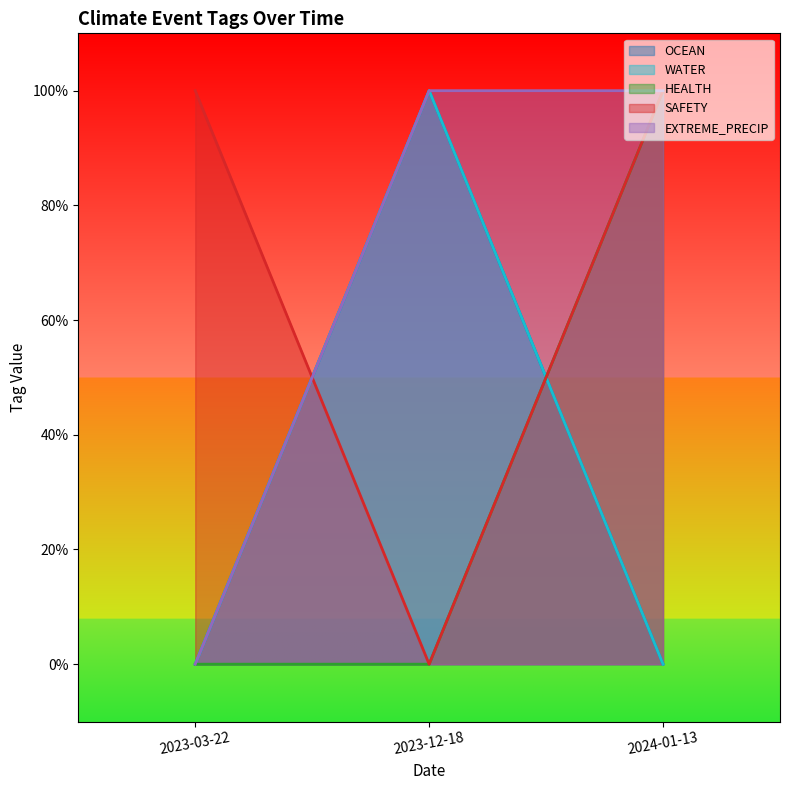

Which label corresponds to the smallest value in the chart?

2023-03-22